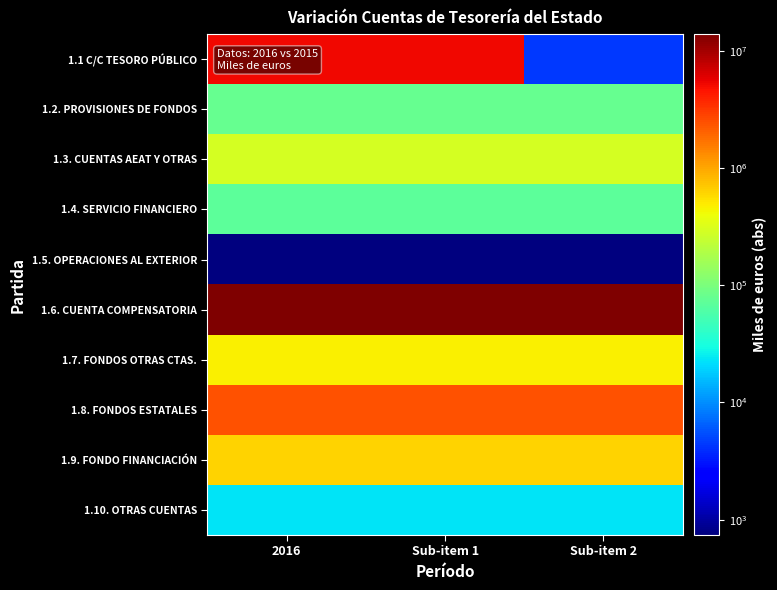

What is the total value across all series at Sub-item 1?

23102215